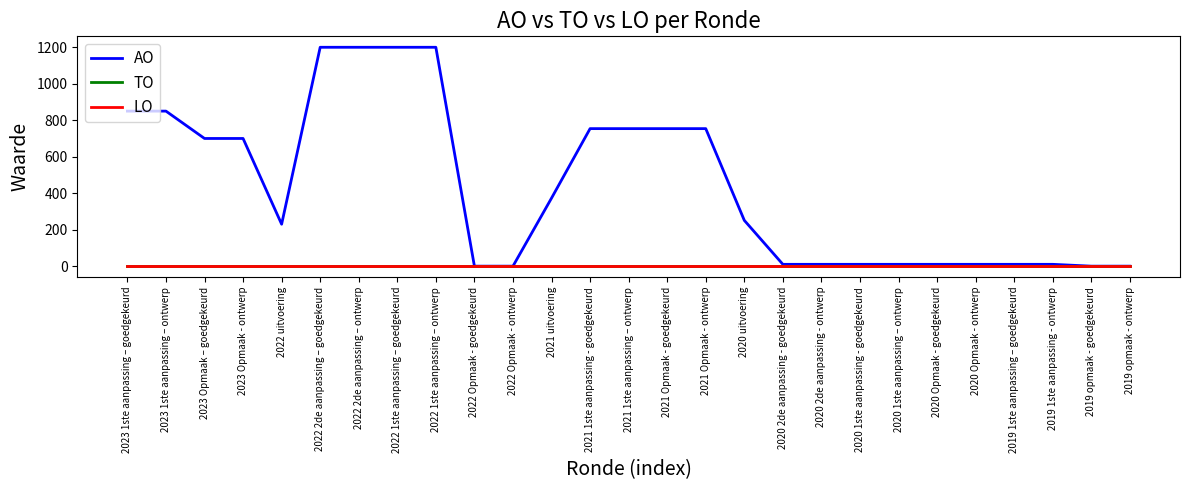

Reading left to right, what are all the values shown in this chart?

AO: 2023 1ste aanpassing – goedgekeurd=850	2023 1ste aanpassing – ontwerp=850	2023 Opmaak – goedgekeurd=700	2023 Opmaak - ontwerp=700	2022 uitvoering=230	2022 2de aanpassing – goedgekeurd=1200	2022 2de aanpassing – ontwerp=1200	2022 1ste aanpassing – goedgekeurd=1200	2022 1ste aanpassing – ontwerp=1200	2022 Opmaak - goedgekeurd=0	2022 Opmaak - ontwerp=0	2021 uitvoering=373	2021 1ste aanpassing - goedgekeurd=754	2021 1ste aanpassing – ontwerp=754	2021 Opmaak - goedgekeurd=754	2021 Opmaak - ontwerp=754	2020 uitvoering=251	2020 2de aanpassing - goedgekeurd=10	2020 2de aanpassing - ontwerp=10	2020 1ste aanpassing - goedgekeurd=10	2020 1ste aanpassing – ontwerp=10	2020 Opmaak - goedgekeurd=10	2020 Opmaak - ontwerp=10	2019 1ste aanpassing – goedgekeurd=10	2019 1ste aanpassing - ontwerp=10	2019 opmaak - goedgekeurd=0	2019 opmaak - ontwerp=0
TO: 2023 1ste aanpassing – goedgekeurd=0	2023 1ste aanpassing – ontwerp=0	2023 Opmaak – goedgekeurd=0	2023 Opmaak - ontwerp=0	2022 uitvoering=0	2022 2de aanpassing – goedgekeurd=0	2022 2de aanpassing – ontwerp=0	2022 1ste aanpassing – goedgekeurd=0	2022 1ste aanpassing – ontwerp=0	2022 Opmaak - goedgekeurd=0	2022 Opmaak - ontwerp=0	2021 uitvoering=0	2021 1ste aanpassing - goedgekeurd=0	2021 1ste aanpassing – ontwerp=0	2021 Opmaak - goedgekeurd=0	2021 Opmaak - ontwerp=0	2020 uitvoering=0	2020 2de aanpassing - goedgekeurd=0	2020 2de aanpassing - ontwerp=0	2020 1ste aanpassing - goedgekeurd=0	2020 1ste aanpassing – ontwerp=0	2020 Opmaak - goedgekeurd=0	2020 Opmaak - ontwerp=0	2019 1ste aanpassing – goedgekeurd=0	2019 1ste aanpassing - ontwerp=0	2019 opmaak - goedgekeurd=0	2019 opmaak - ontwerp=0
LO: 2023 1ste aanpassing – goedgekeurd=0	2023 1ste aanpassing – ontwerp=0	2023 Opmaak – goedgekeurd=0	2023 Opmaak - ontwerp=0	2022 uitvoering=0	2022 2de aanpassing – goedgekeurd=0	2022 2de aanpassing – ontwerp=0	2022 1ste aanpassing – goedgekeurd=0	2022 1ste aanpassing – ontwerp=0	2022 Opmaak - goedgekeurd=0	2022 Opmaak - ontwerp=0	2021 uitvoering=0	2021 1ste aanpassing - goedgekeurd=0	2021 1ste aanpassing – ontwerp=0	2021 Opmaak - goedgekeurd=0	2021 Opmaak - ontwerp=0	2020 uitvoering=0	2020 2de aanpassing - goedgekeurd=0	2020 2de aanpassing - ontwerp=0	2020 1ste aanpassing - goedgekeurd=0	2020 1ste aanpassing – ontwerp=0	2020 Opmaak - goedgekeurd=0	2020 Opmaak - ontwerp=0	2019 1ste aanpassing – goedgekeurd=0	2019 1ste aanpassing - ontwerp=0	2019 opmaak - goedgekeurd=0	2019 opmaak - ontwerp=0